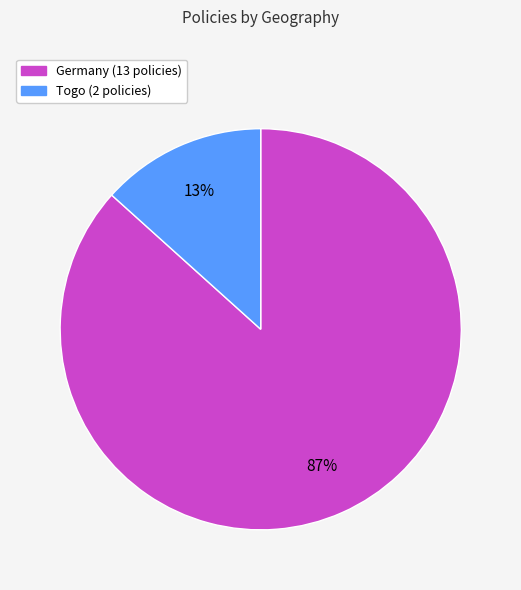

Is there a majority slice in this chart?

Yes